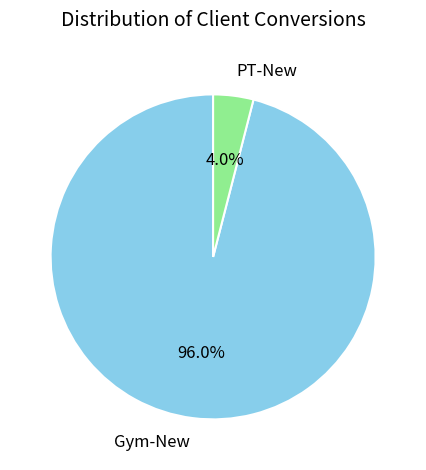

Rank the categories by value from lowest to highest.

PT-New, Gym-New